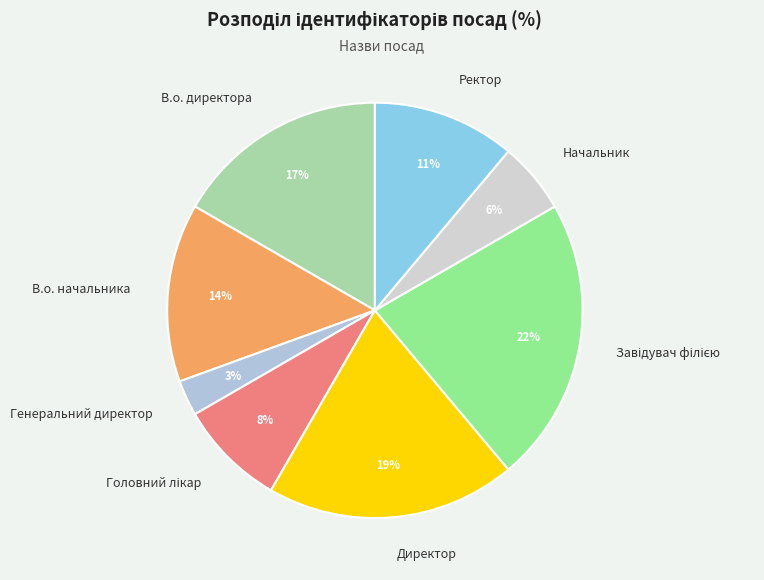

To the nearest percent, what is the difference between the largest and smallest slice percentages?

19%